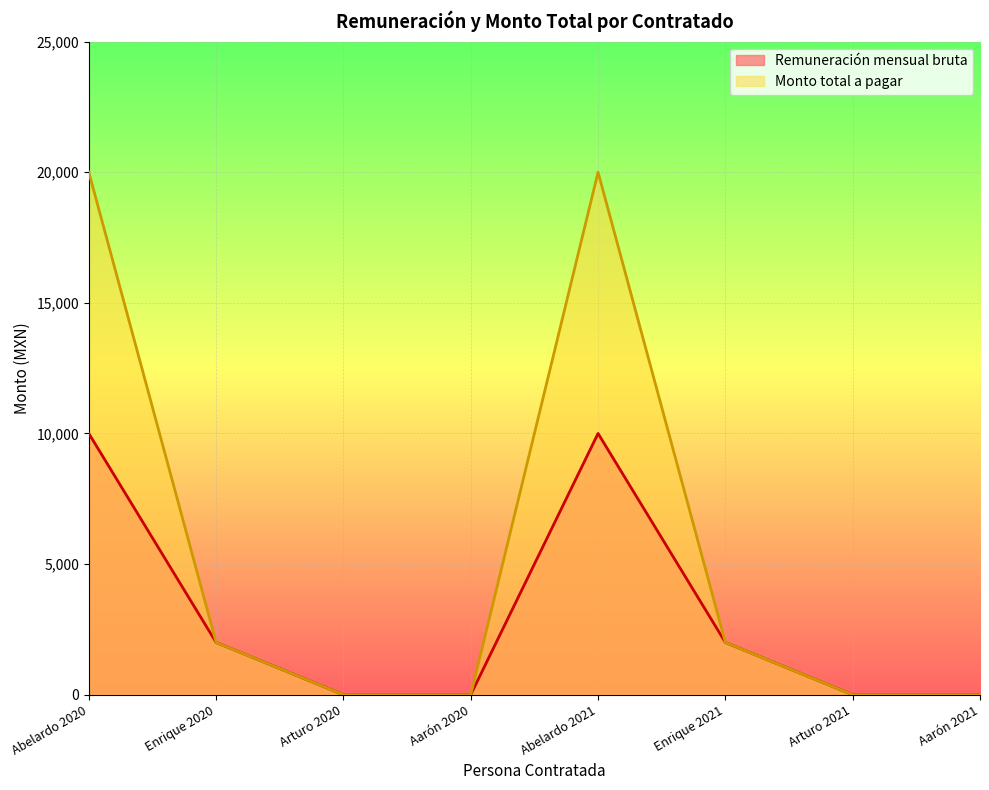

Rank the series at Aarón 2020 from lowest to highest value.

Remuneración mensual bruta, Monto total a pagar